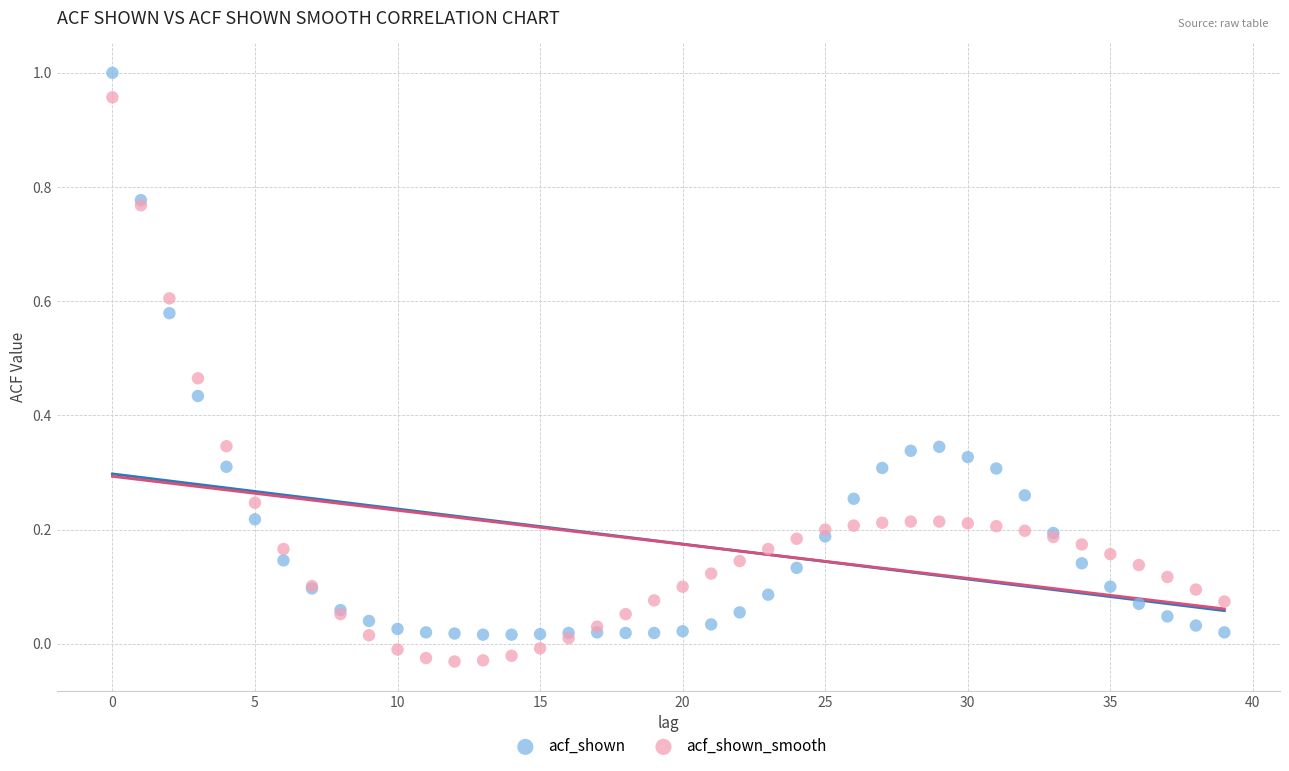

Which series reaches the minimum Y coordinate?

acf_shown_smooth